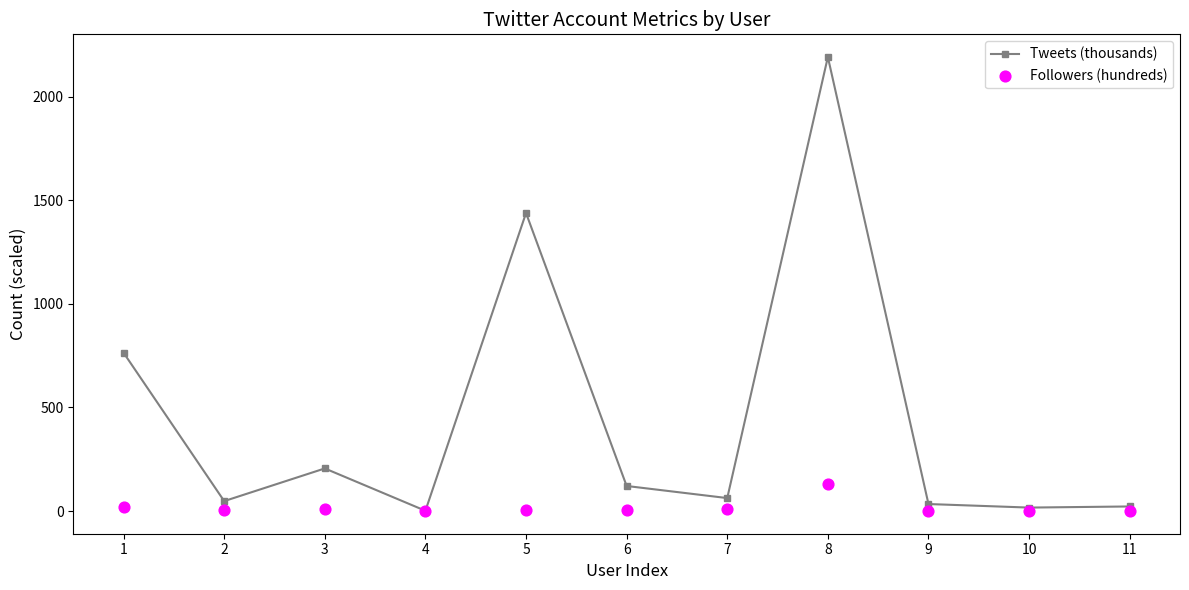

Which series has the largest Y range (max minus min)?

Tweets (thousands)